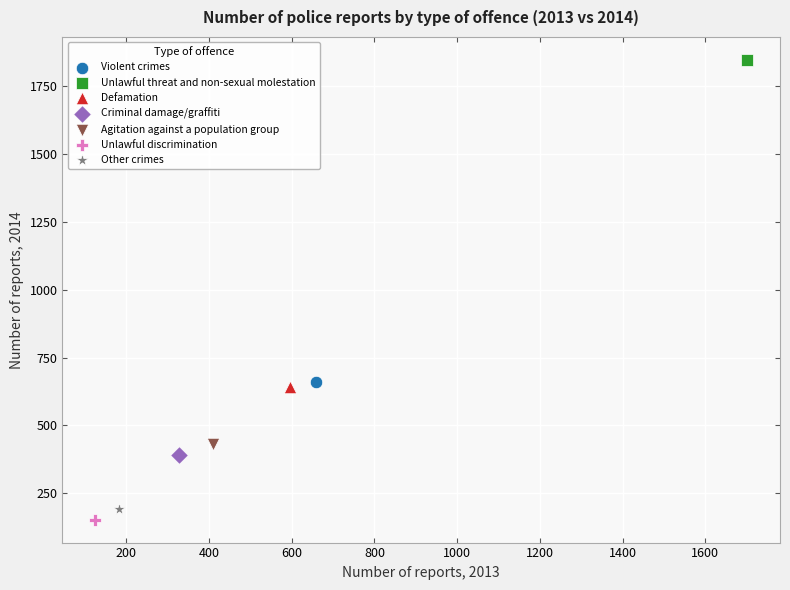

What are all the series names shown in the legend?

Violent crimes, Unlawful threat and non-sexual molestation, Defamation, Criminal damage/graffiti, Agitation against a population group, Unlawful discrimination, Other crimes